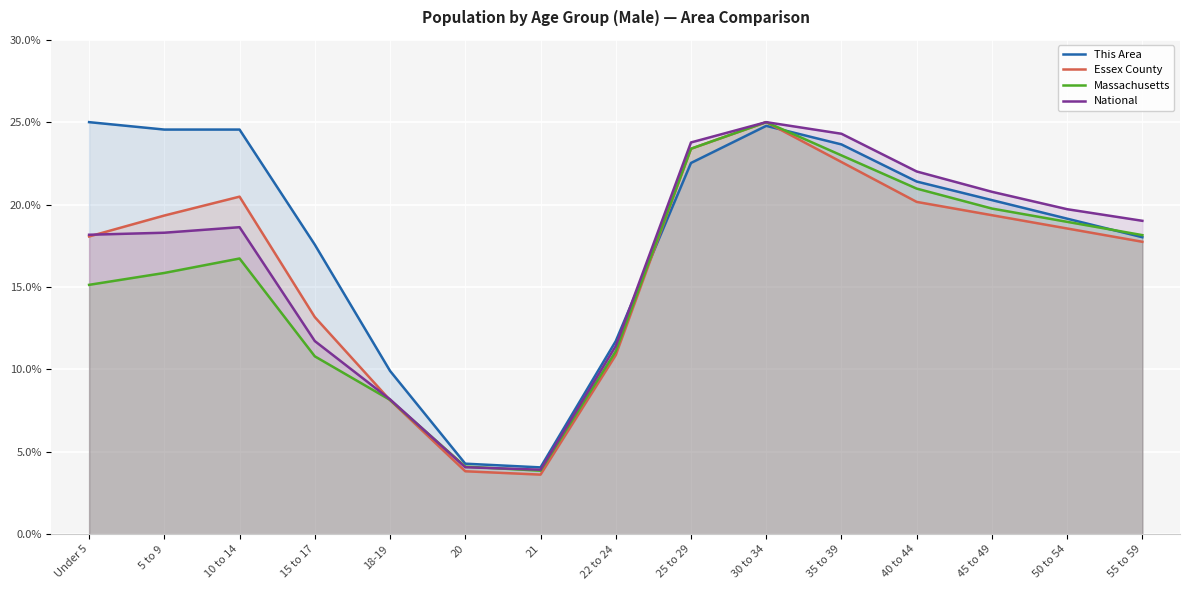

Where is the first local minimum for Essex County?

21